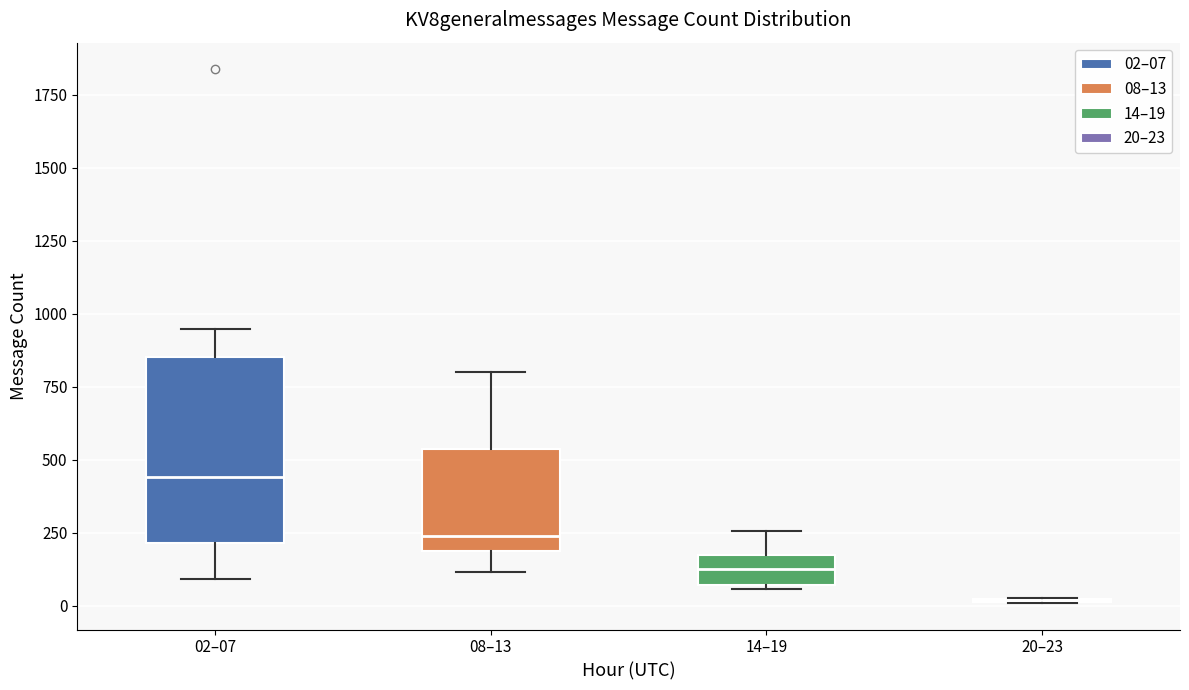

Which box is the tallest, from its lower edge to its upper edge?

02–07